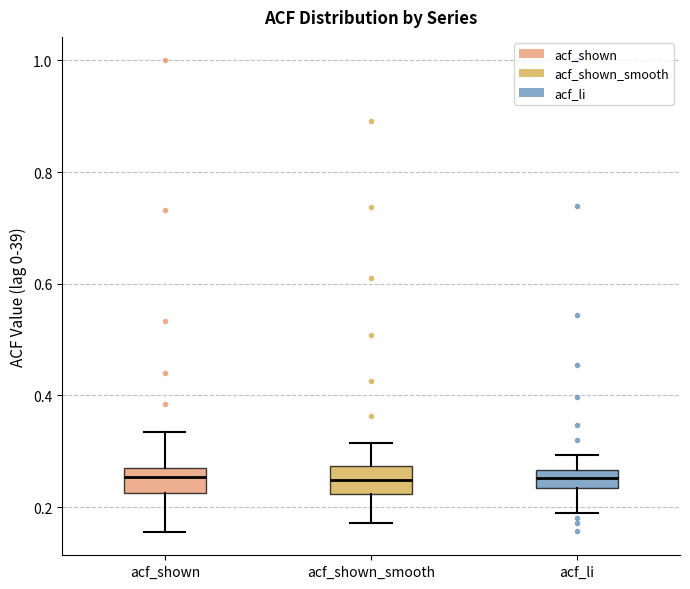

Where is the lower edge of the box for acf_li on the y-axis? The values are not printed on the chart, so give them approximately, as read against the axis.

0.24